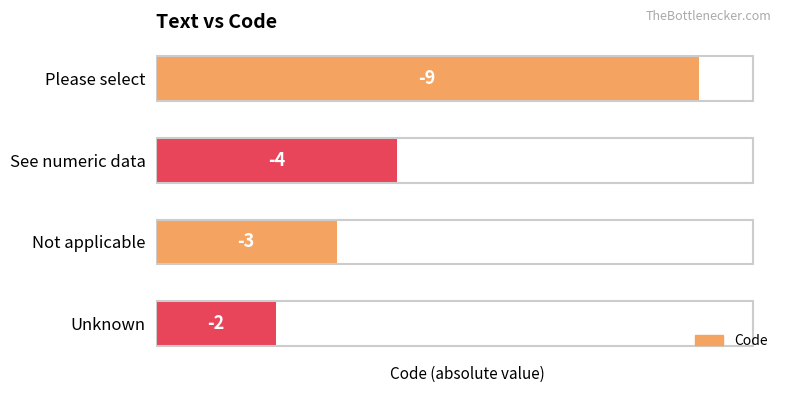

How many bars are there in total?

4